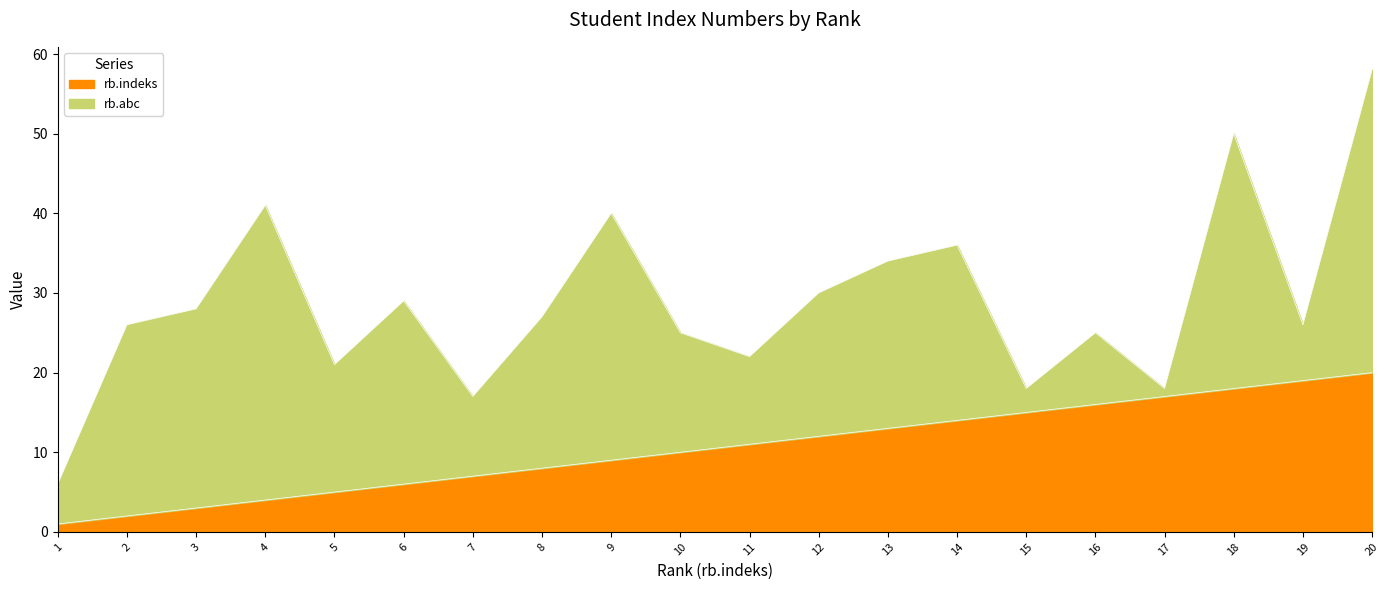

Is it true that rb.indeks equals 10 at 18?

False